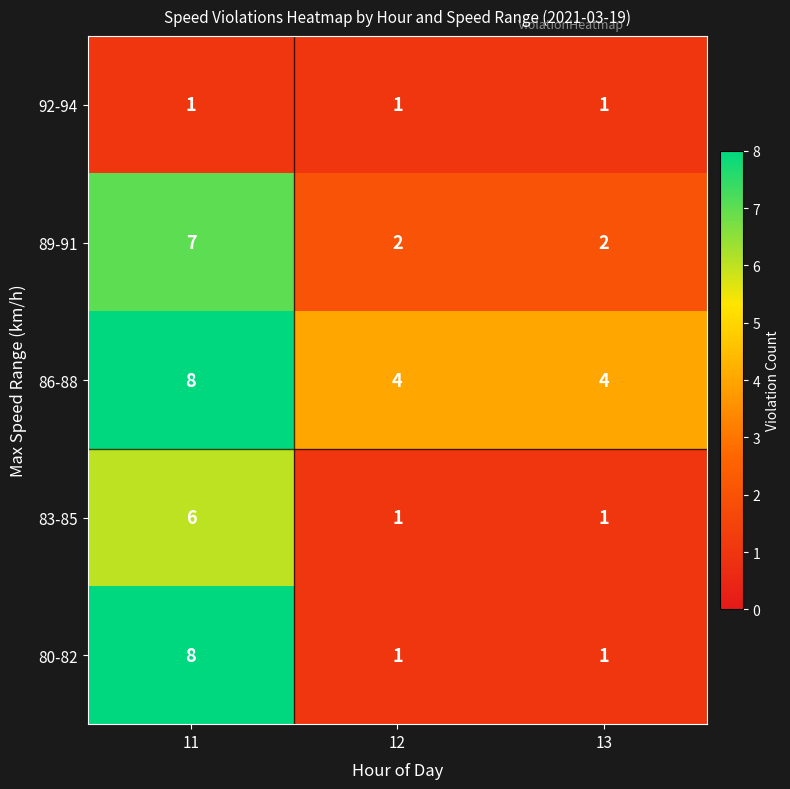

Reading right to left, what are all the values shown in this chart?

92-94: 1	1	1
89-91: 2	2	7
86-88: 4	4	8
83-85: 1	1	6
80-82: 1	1	8